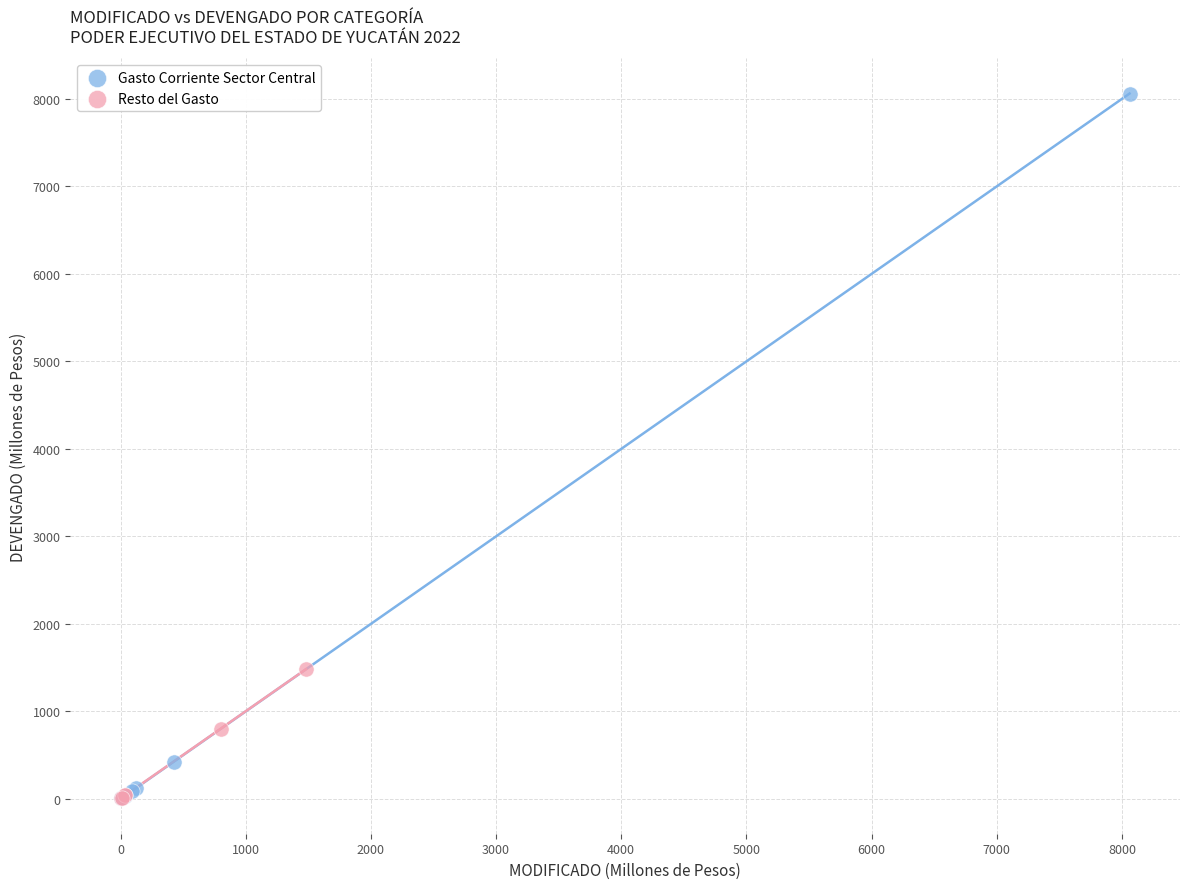

Which series contains the highest Y value?

Gasto Corriente Sector Central